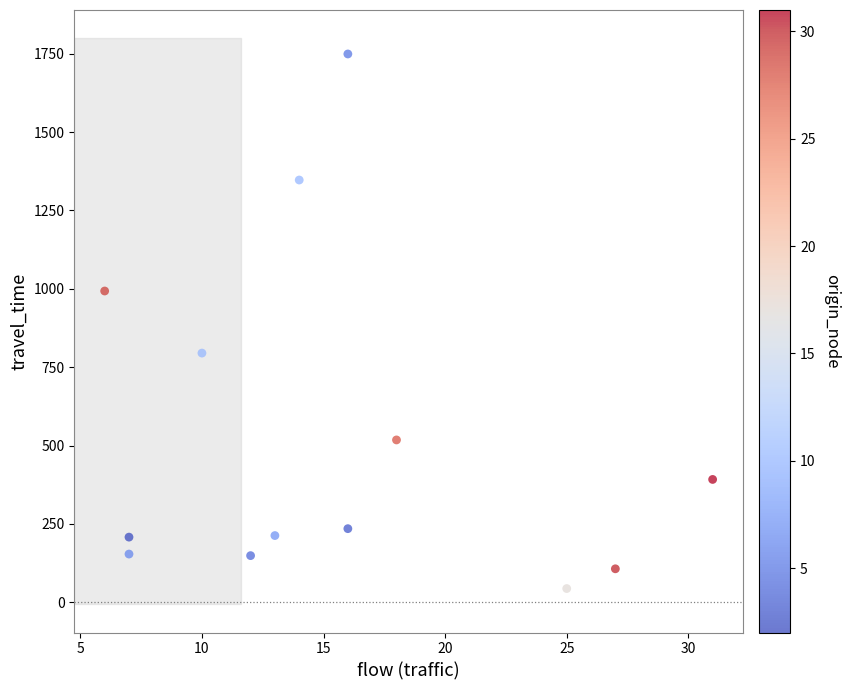

What is the range of Y values (max minus min)?

1705